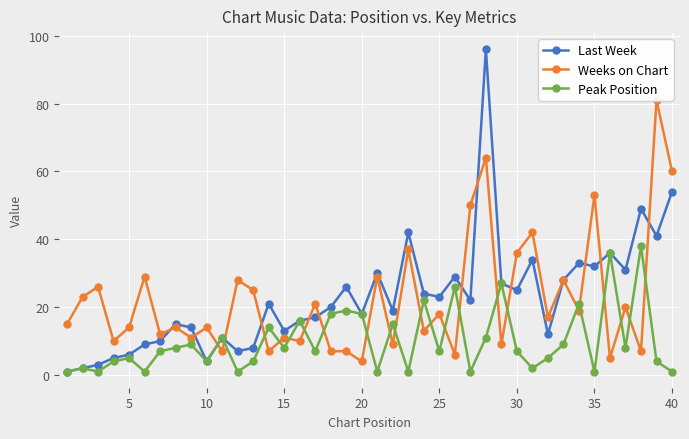

What is the highest value of the Peak Position series?

38